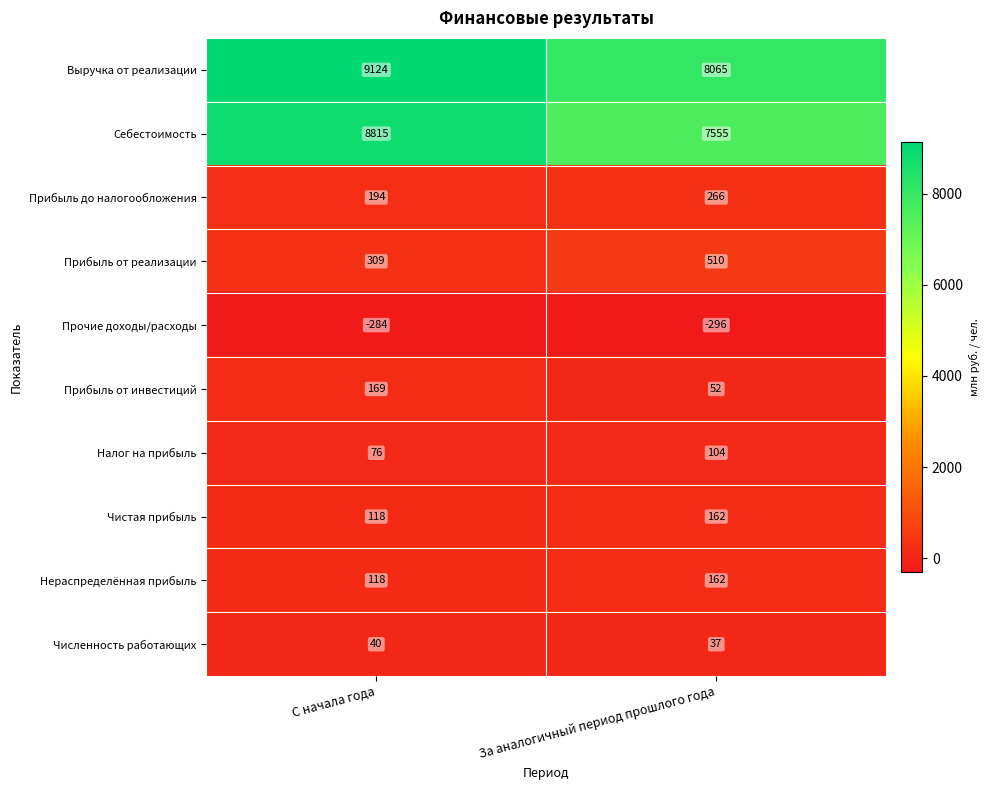

How many data points in Прибыль до налогообложения are less than 266?

1